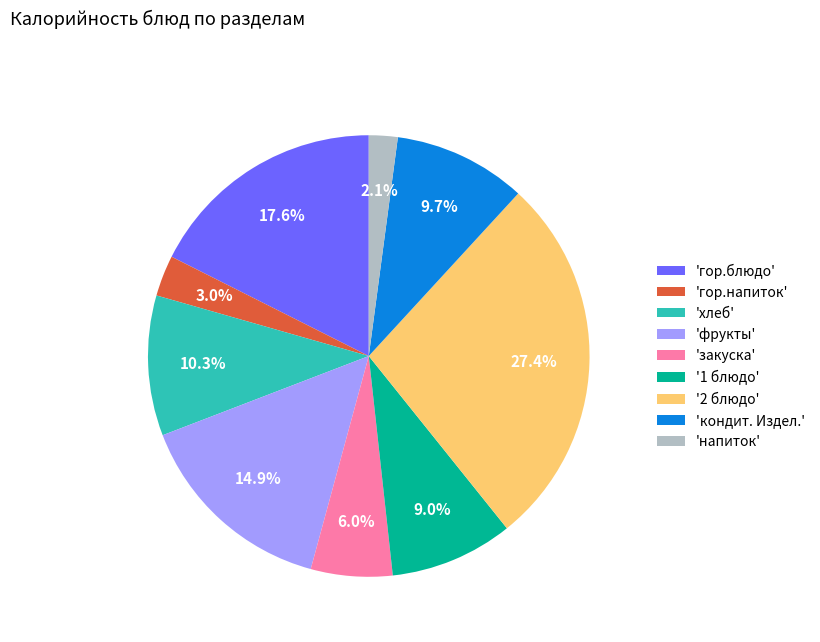

Rank the categories by value from lowest to highest.

'напиток', 'гор.напиток', 'закуска', '1 блюдо', 'кондит. Издел.', 'хлеб', 'фрукты', 'гор.блюдо', '2 блюдо'